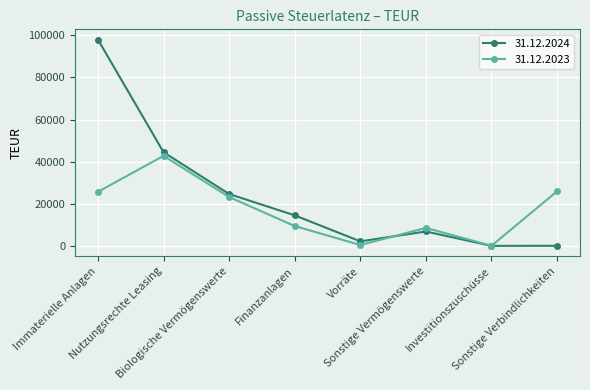

What is the greatest value displayed?

97867